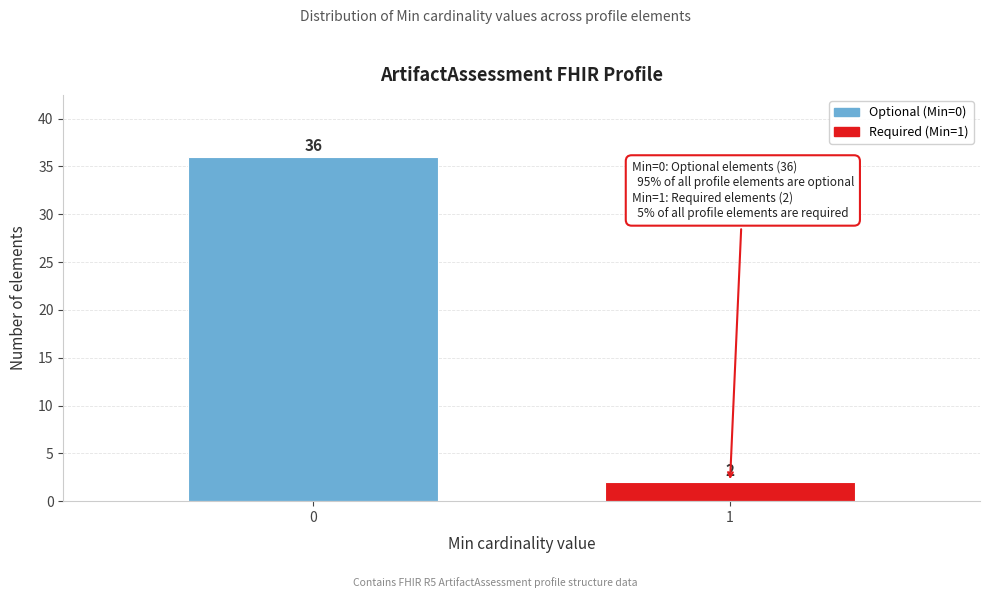

Reading left to right, transcribe all the data shown in this chart.

0=36	1=2